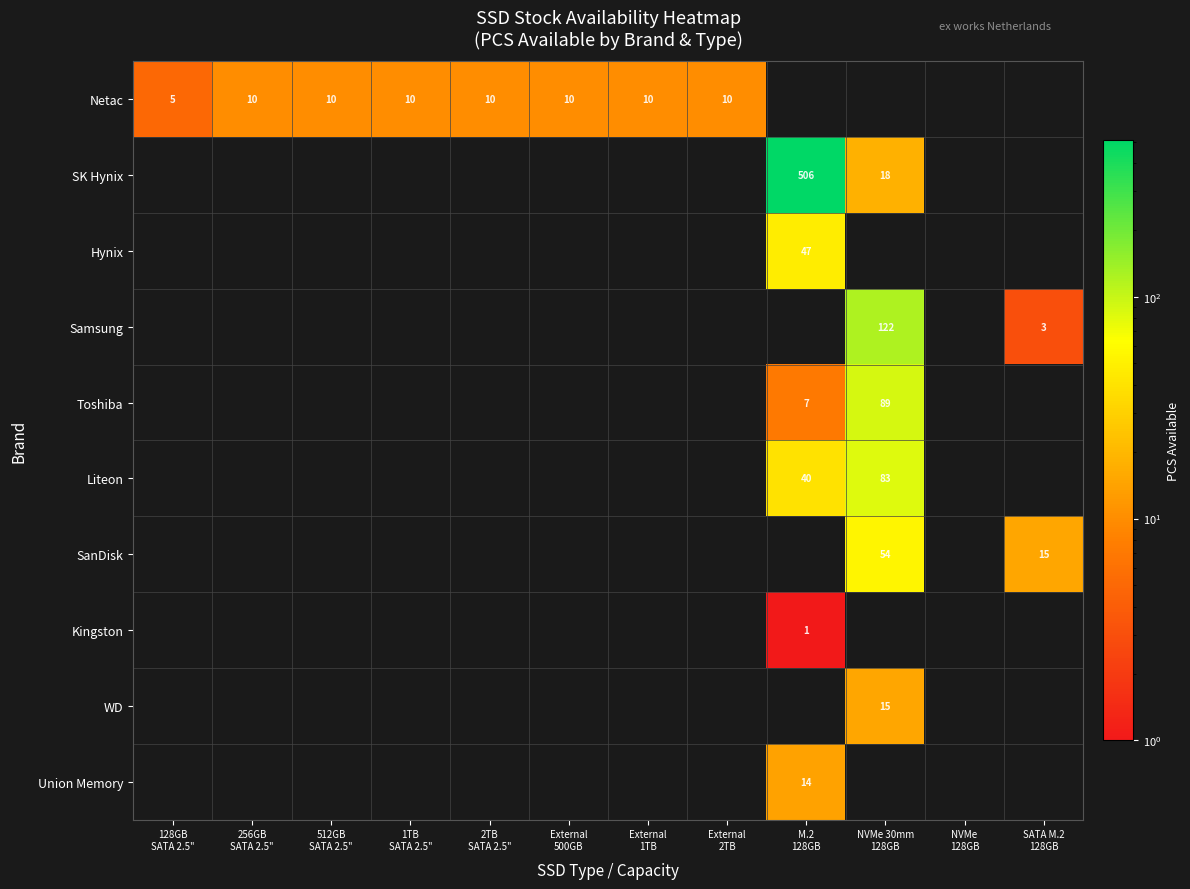

At how many categories does at least one series exceed 495?

1